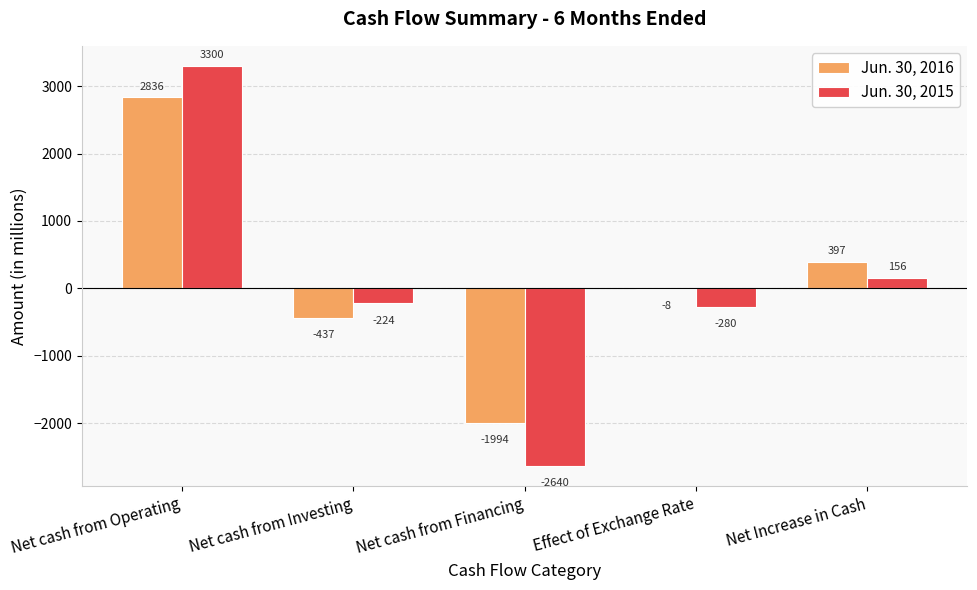

Which category has the highest value in the Jun. 30, 2016 series?

Net cash from Operating